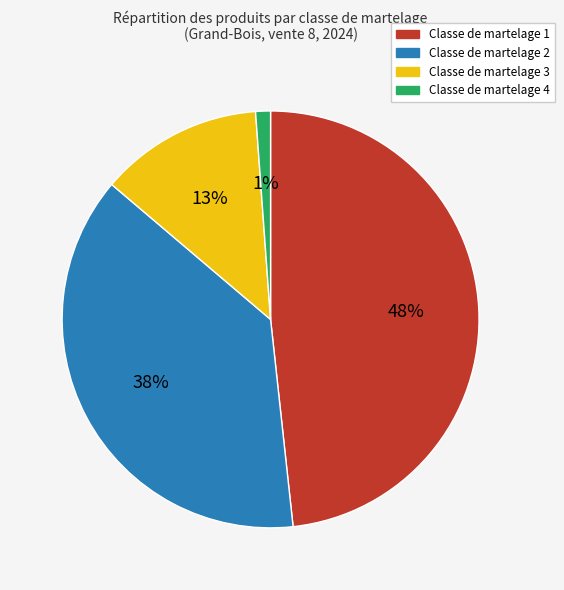

To the nearest percent, what percentage of the pie is Classe de martelage 2?

38%